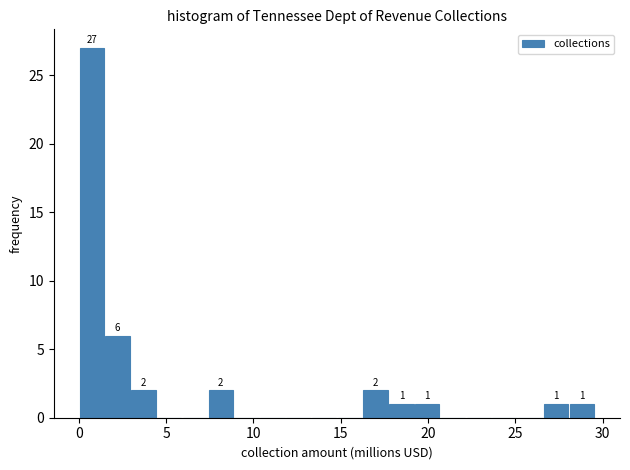

Read against the x-axis, roughly where is the centre of the tallest bar?

0.5